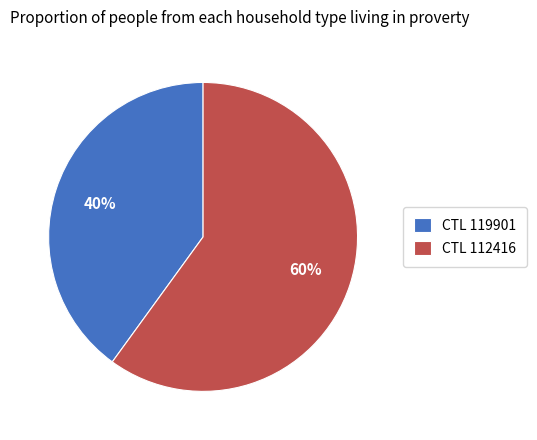

The CTL 119901 slice represents 54% of the pie. True or false?

False